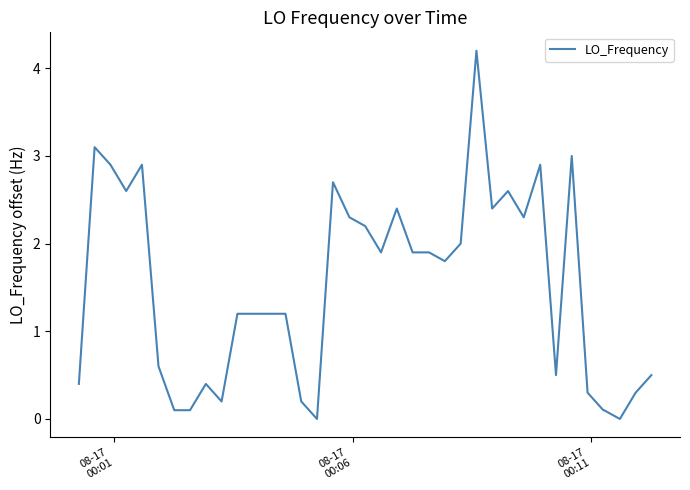

What is the difference between the maximum and minimum values?

4.2